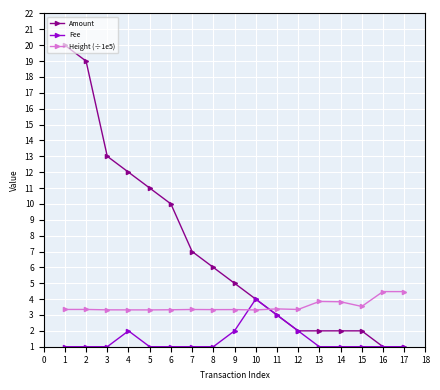

At 8, list the series in order from smallest to largest.

Fee, Height (÷1e5), Amount